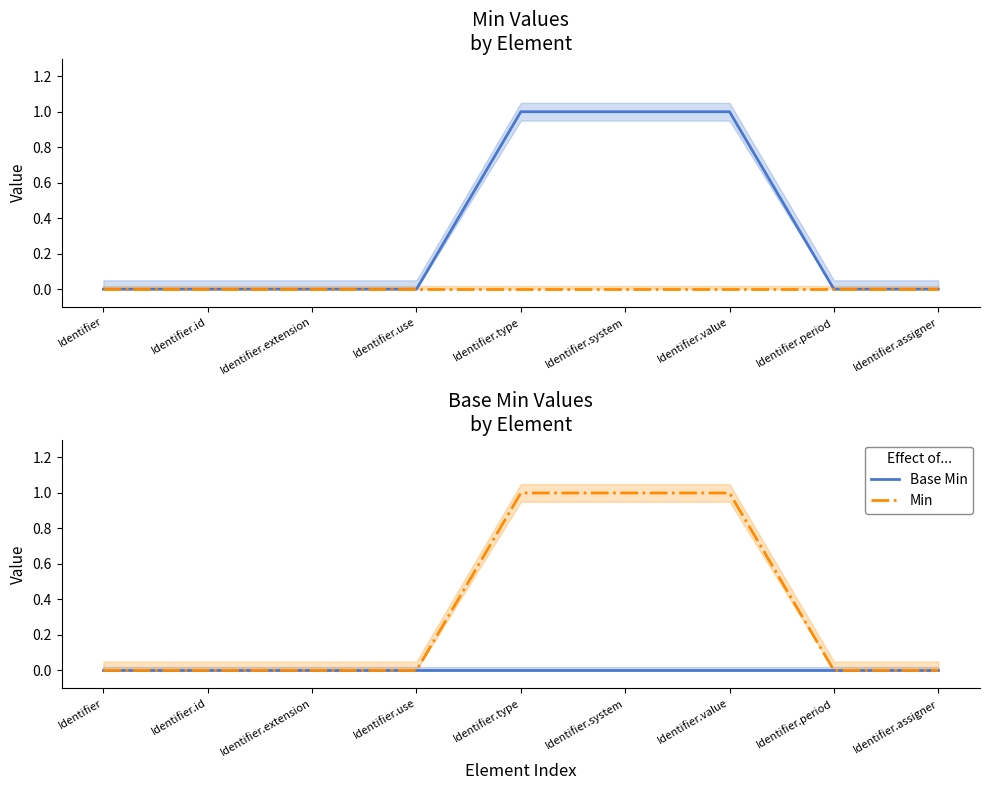

At how many categories does at least one series exceed 0?

3